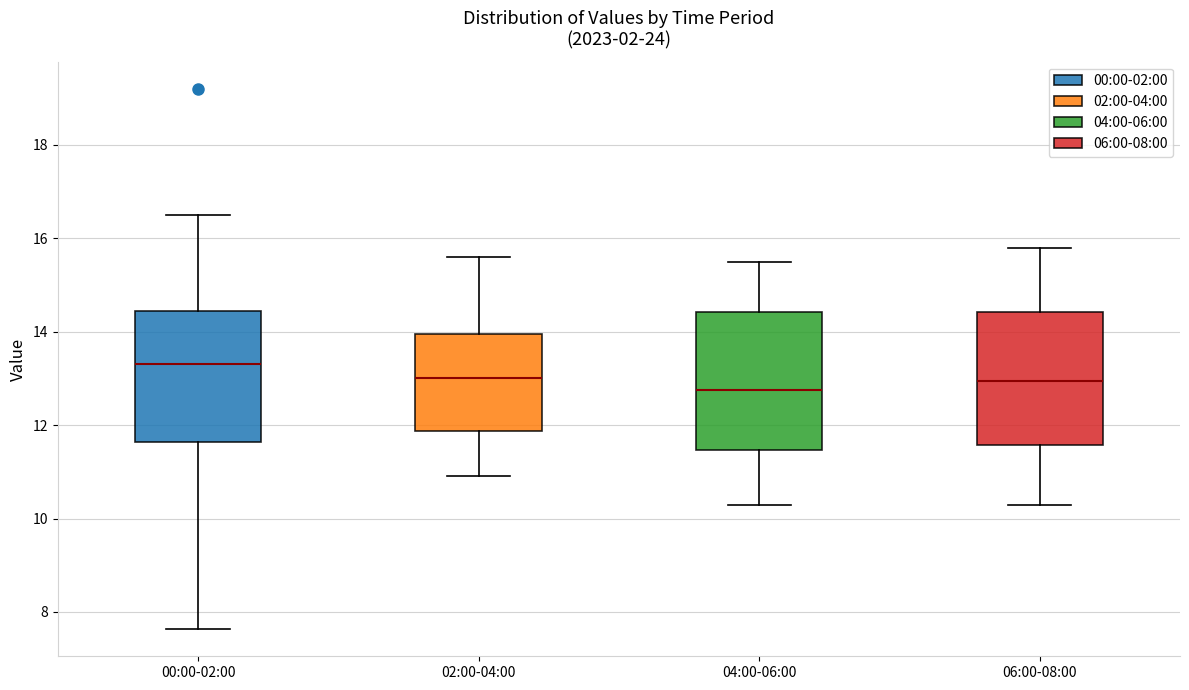

Reading left to right, transcribe this box plot: for each box, give where its median line is, the range the box spans, and where its two whiskers end, as read against the y-axis. The values are not printed on the chart, so give them approximately, as read against the axis.

00:00-02:00: median 13.4, box 11.6 to 14.4, whiskers 7.6 to 16.6
02:00-04:00: median 13.0, box 11.8 to 14.0, whiskers 11.0 to 15.6
04:00-06:00: median 12.8, box 11.4 to 14.4, whiskers 10.4 to 15.6
06:00-08:00: median 13.0, box 11.6 to 14.4, whiskers 10.4 to 15.8